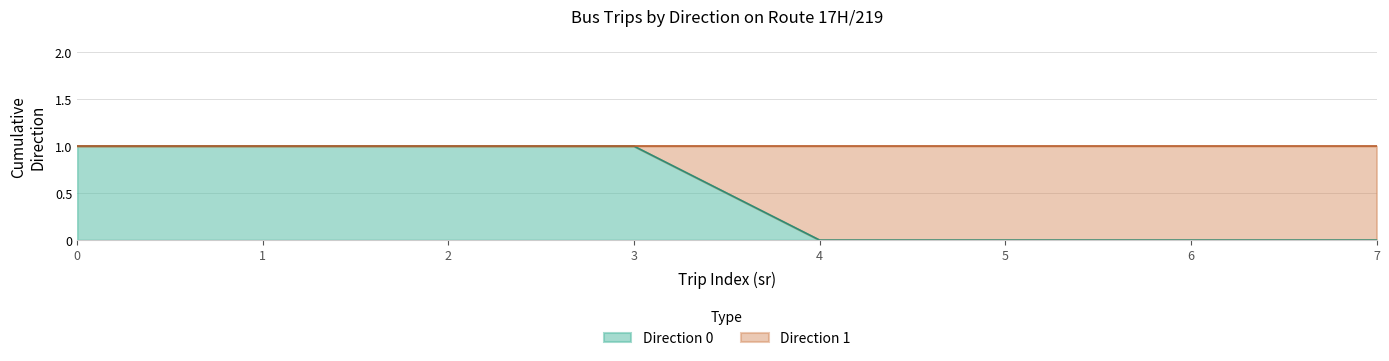

True or false: the data shows 0 at 6.

True